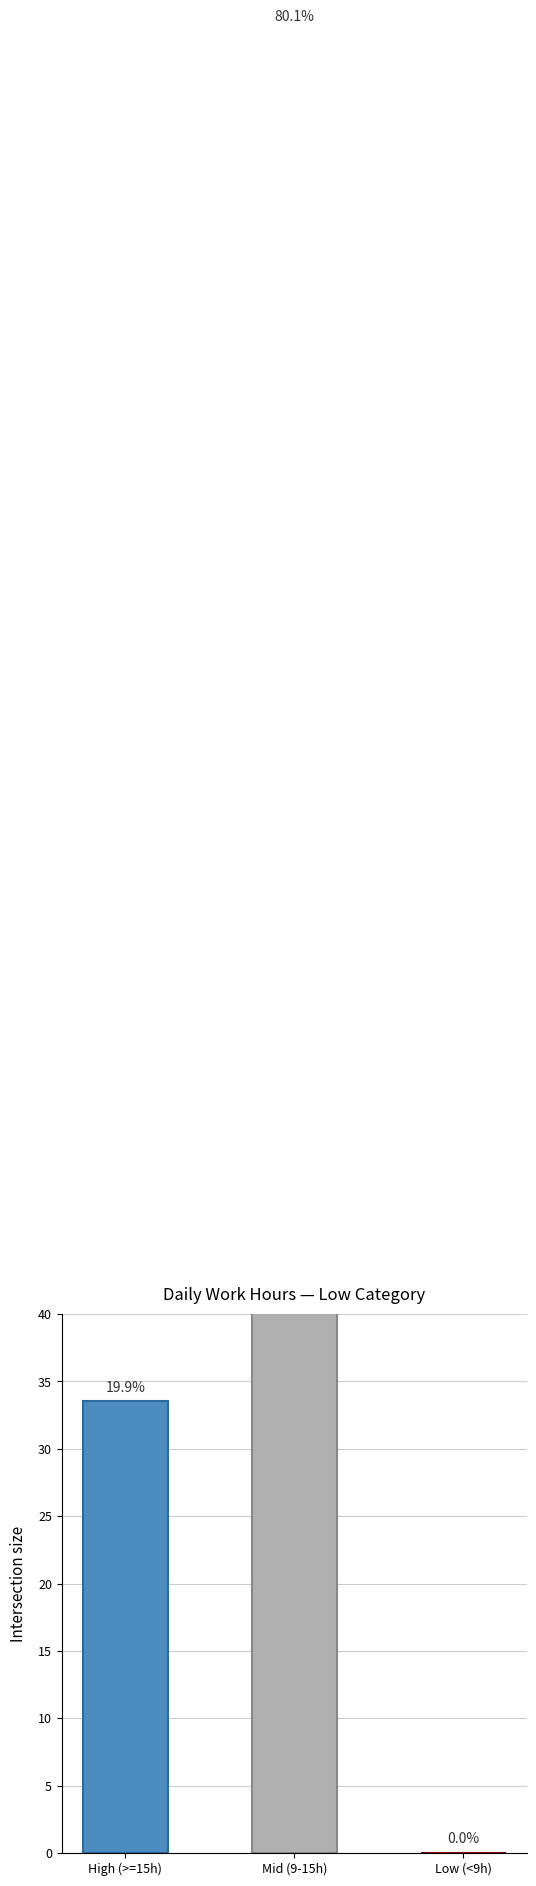

Which category has the highest value across all series?

Mid (9-15h)